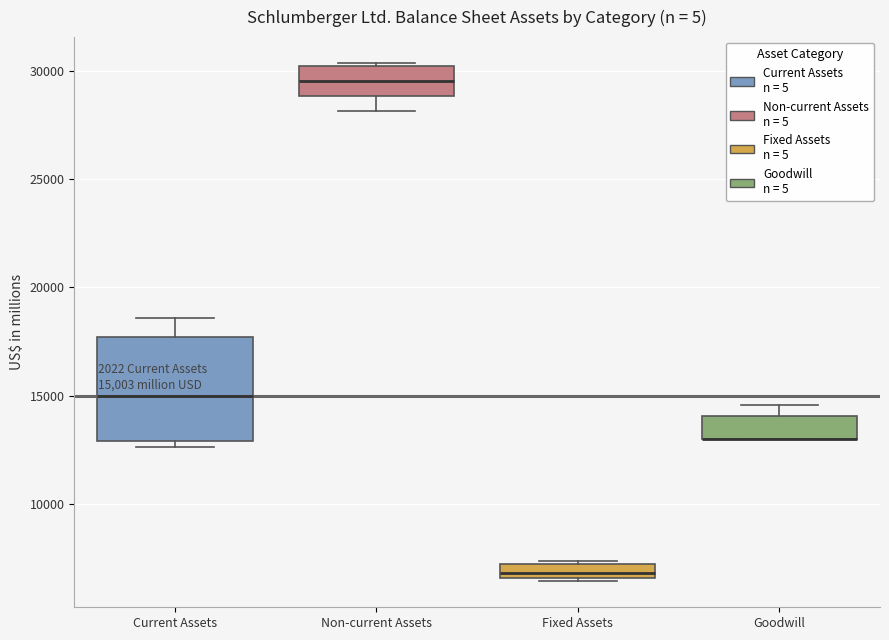

Which box is the tallest, from its lower edge to its upper edge?

Current Assets